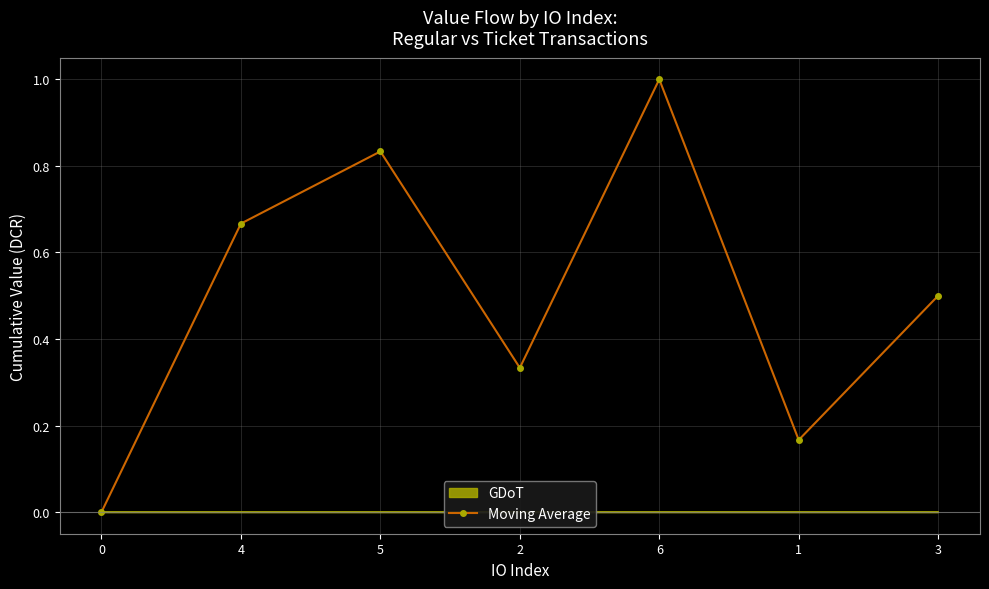

What is the value of the 2nd point from the left?

0.7